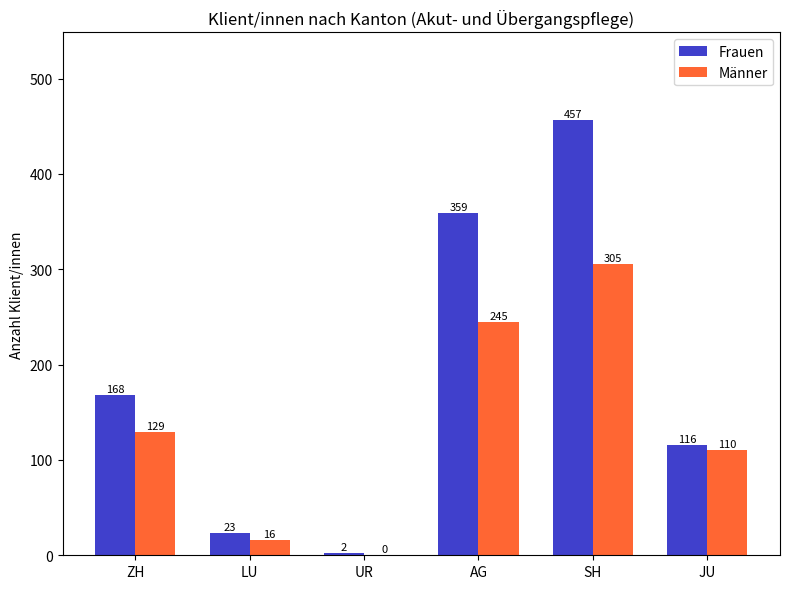

Between UR and SH, which series saw the biggest shift?

Frauen